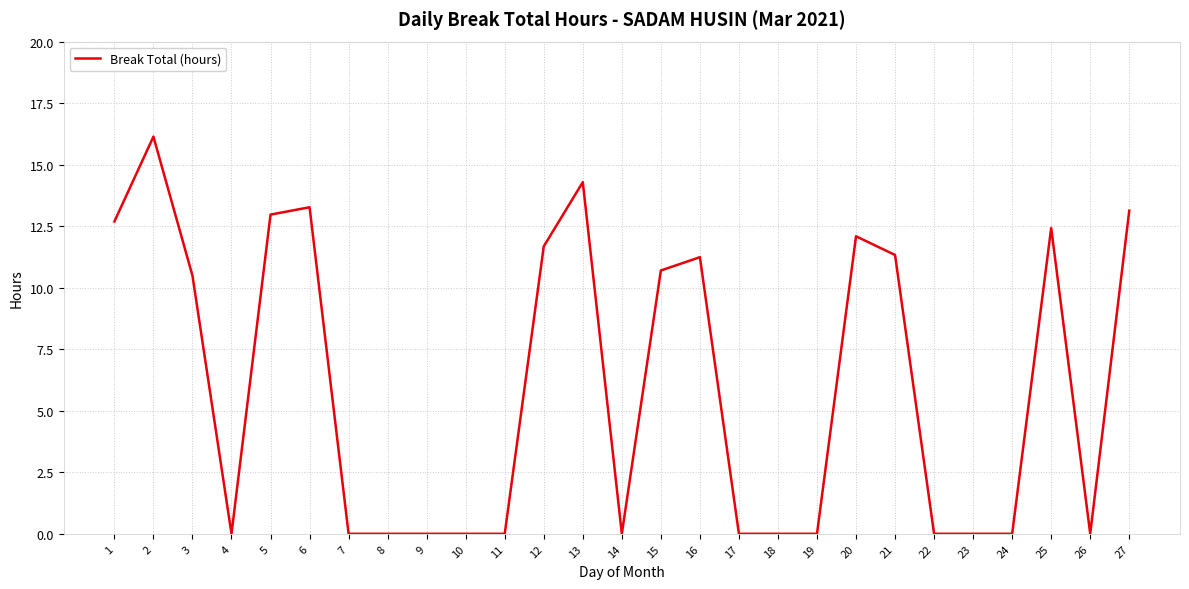

What is the difference between the maximum and second lowest values?

16.1